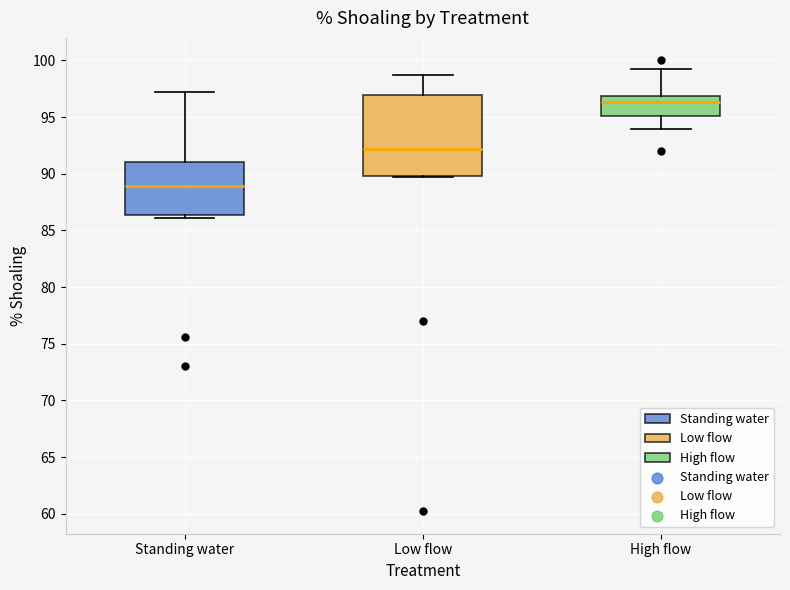

Where does the median line of the box for Low flow sit on the y-axis? The values are not printed on the chart, so give them approximately, as read against the axis.

92.0